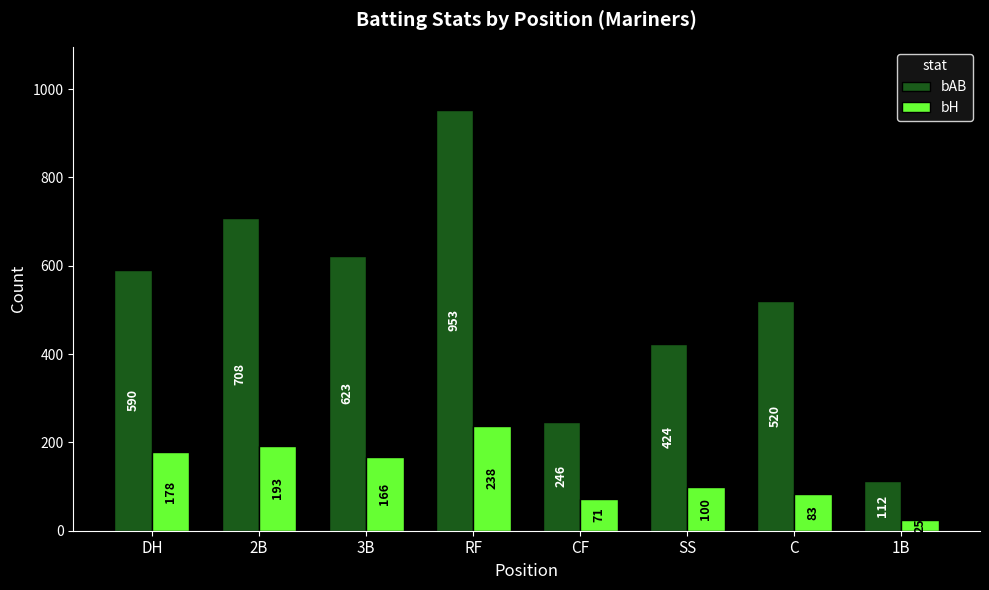

What is the average value of the bH series?

132